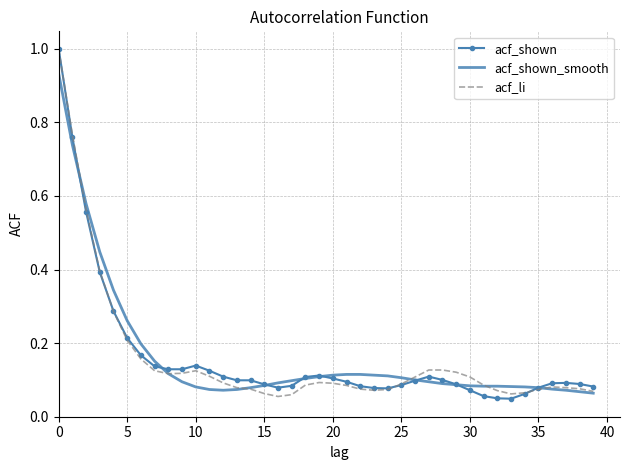

What is the maximum value for acf_li?

1.0